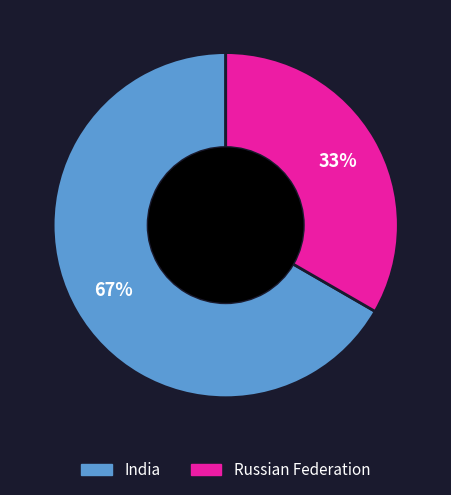

How many segments does this pie chart have?

2